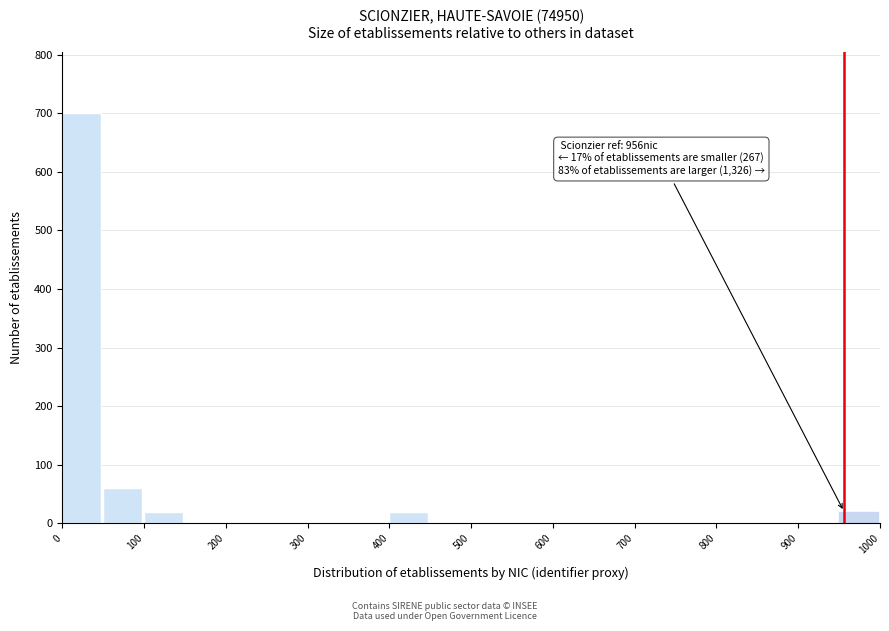

Over which range of the x-axis is the bar tallest?

0 to 50